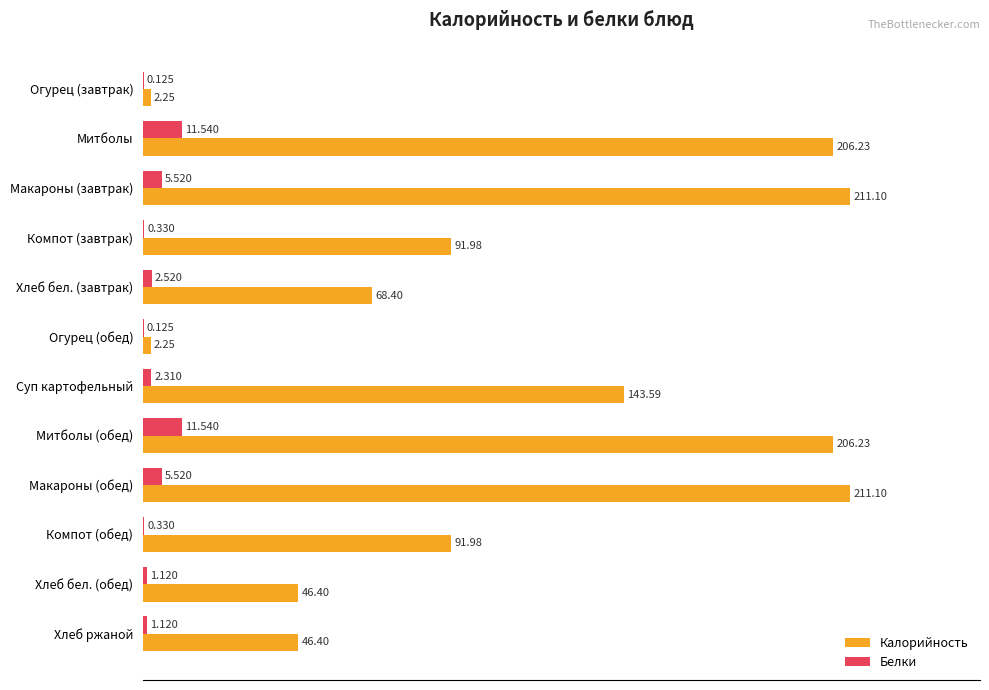

Which series has the largest total across all categories?

Калорийность